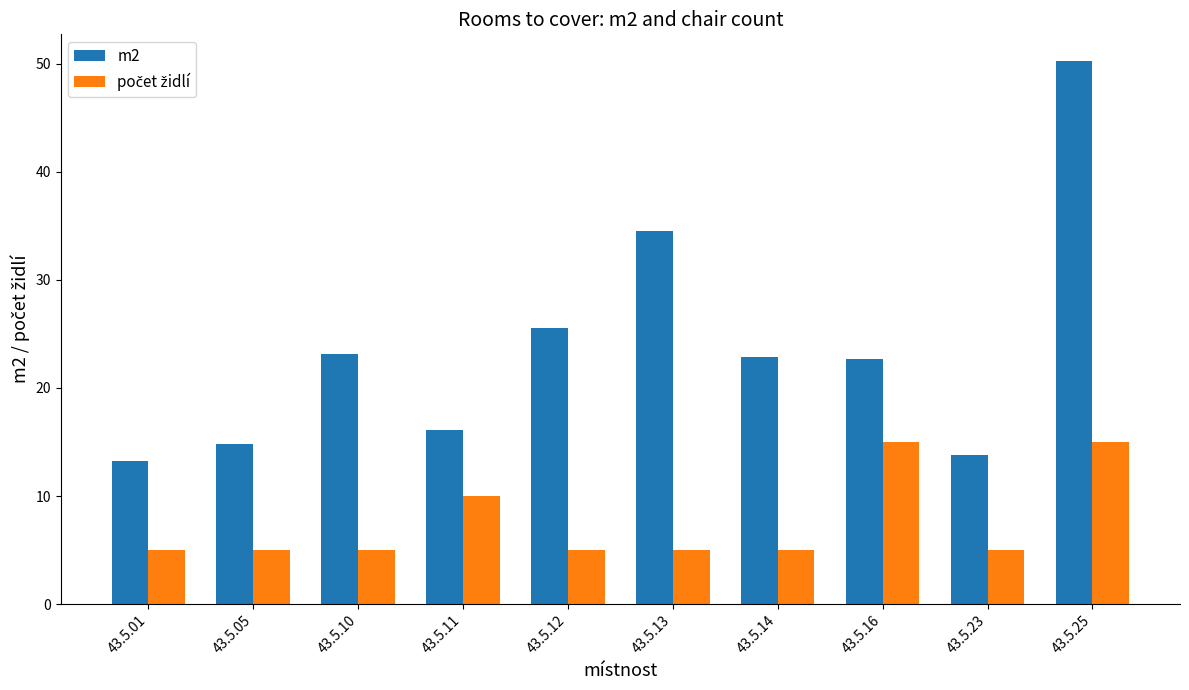

Where does the m2 series first go above 22?

43.5.10